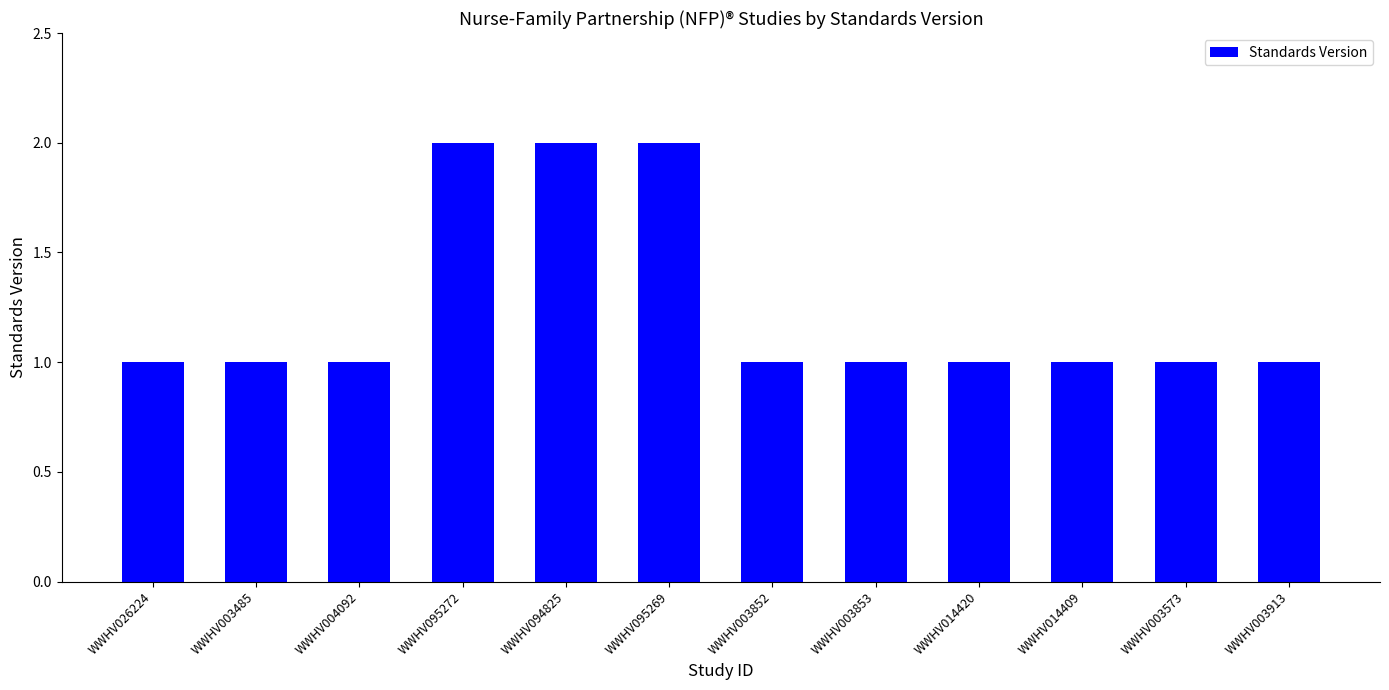

Reading right to left, transcribe all the data shown in this chart.

1	1	1	1	1	1	2	2	2	1	1	1